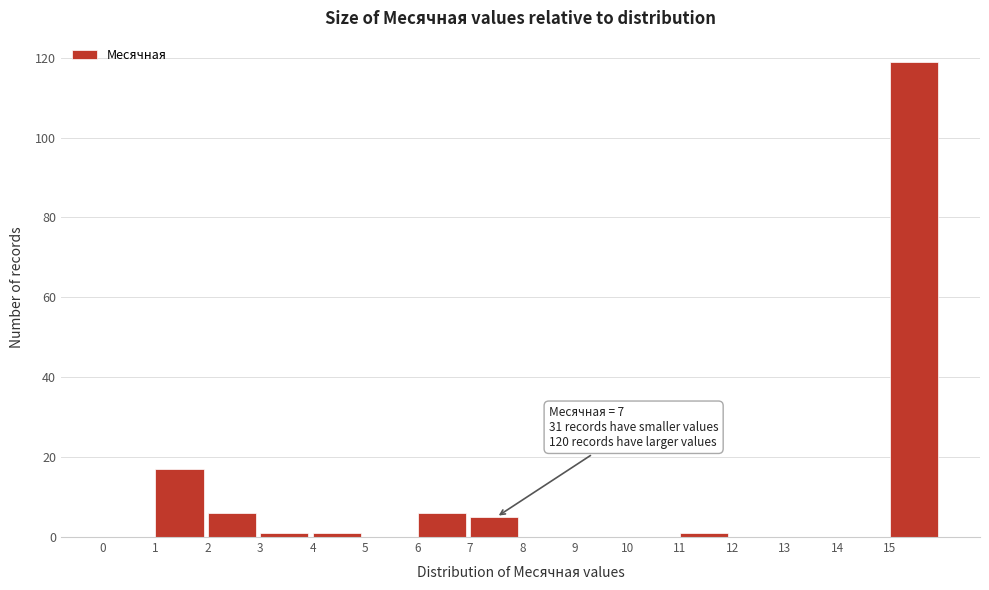

Which range on the x-axis has the tallest bar?

15 to 16